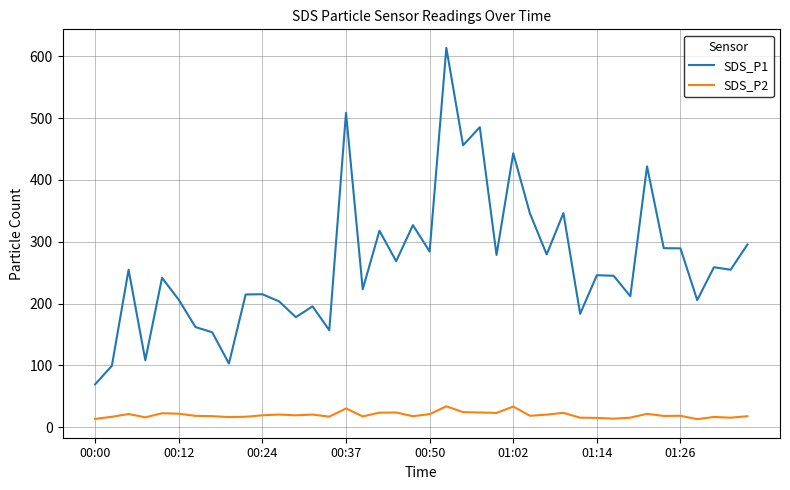

List the series in order of their overall mean, highest first.

SDS_P1, SDS_P2